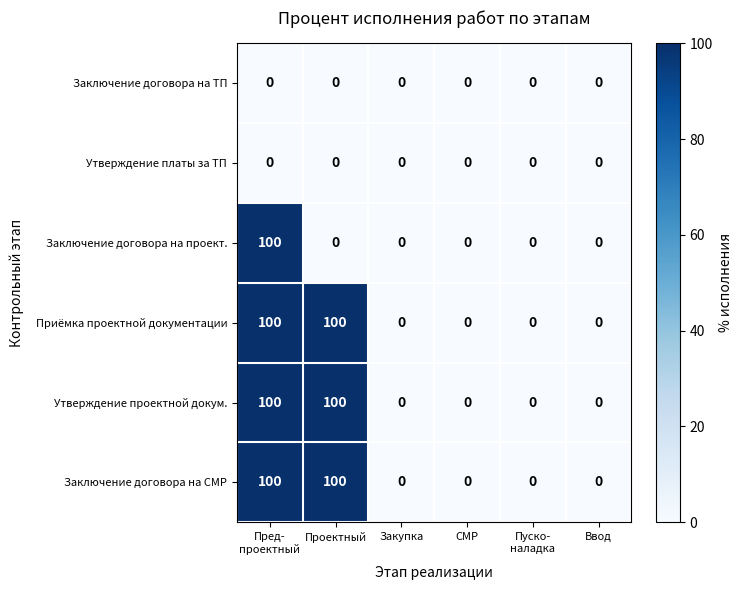

What is the maximum value for Приёмка проектной документации?

100